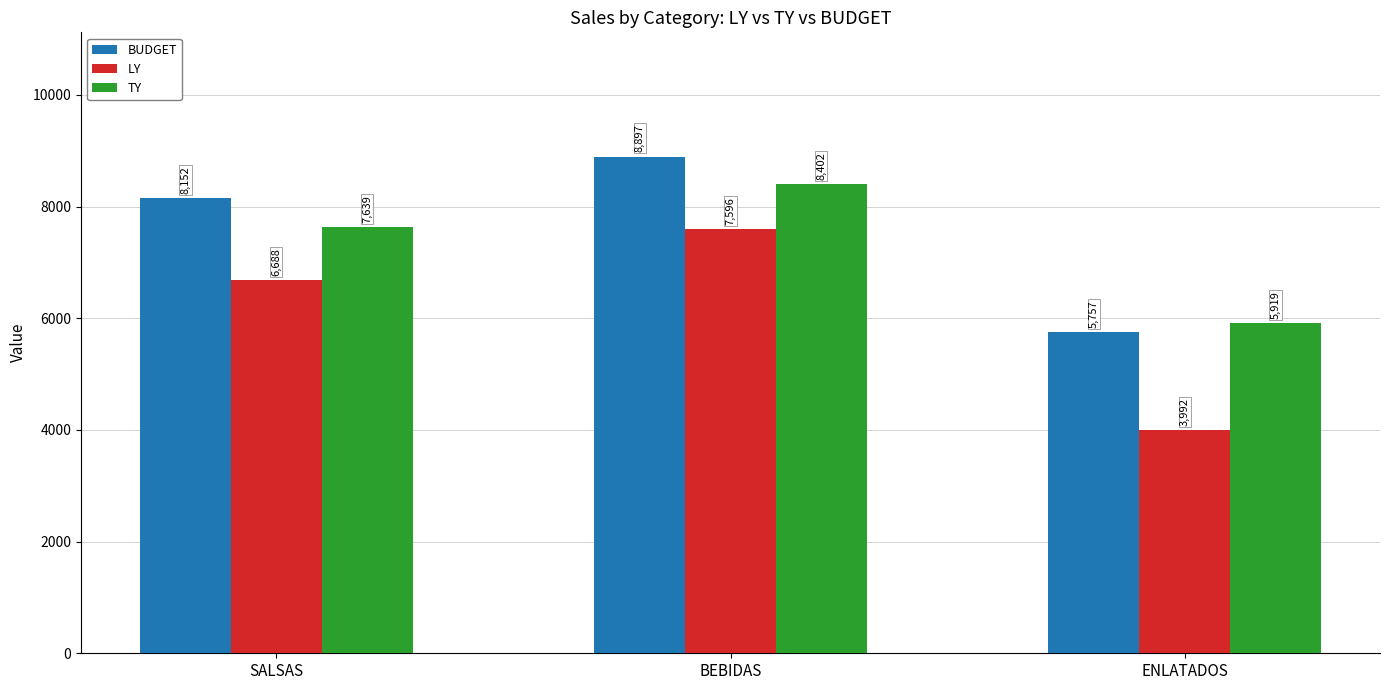

How many bars are there in total?

9